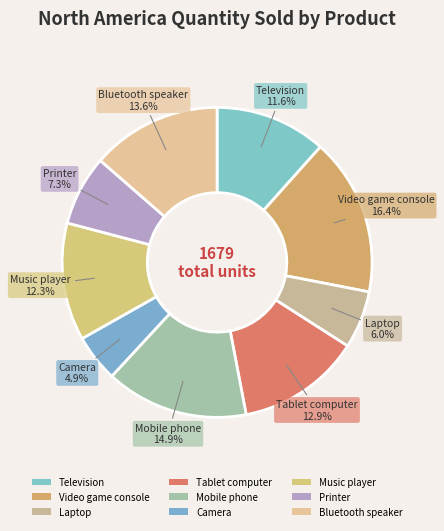

How many slices are in this pie chart?

9